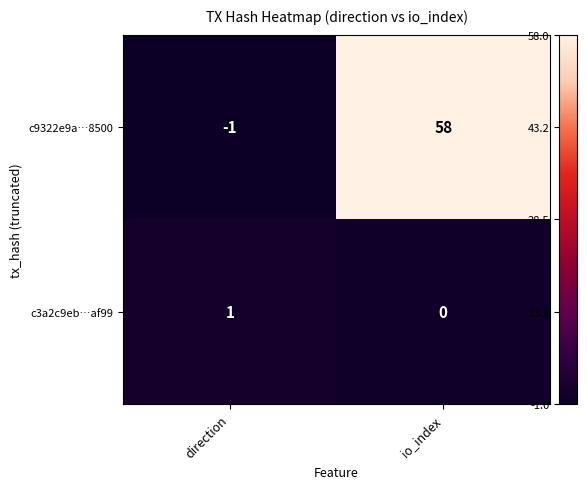

At io_index, list the series in order from largest to smallest.

c9322e9a…8500, c3a2c9eb…af99